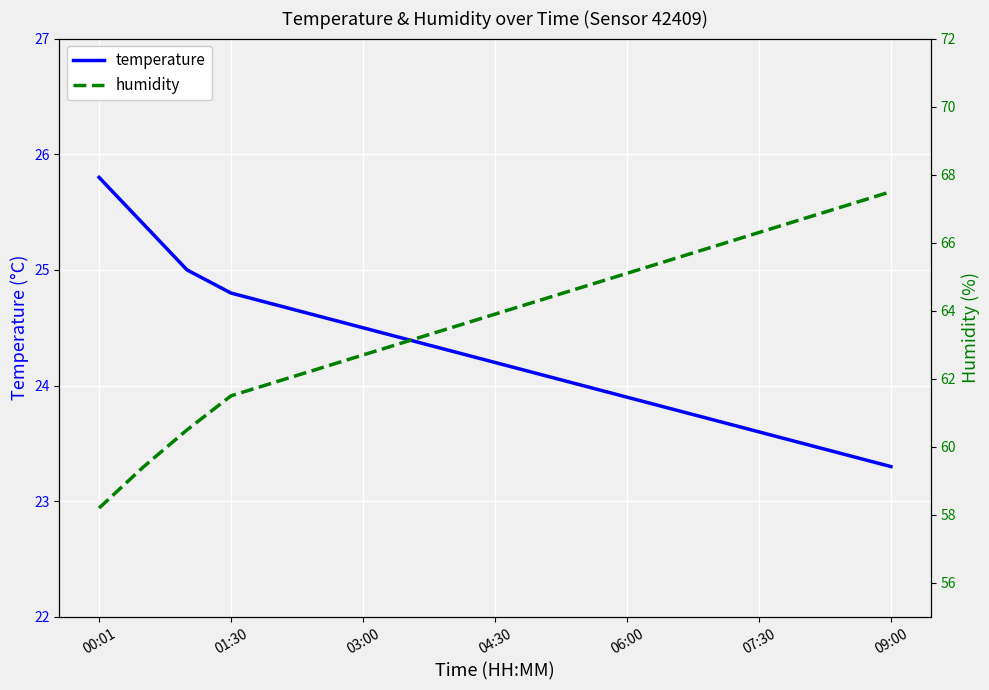

Count the number of categories in the chart.

19